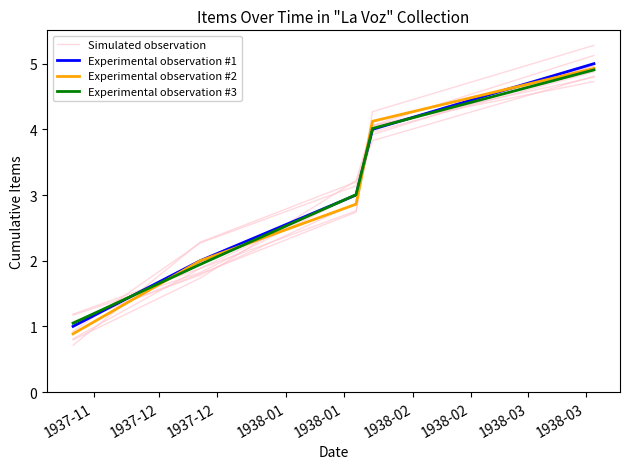

Between which two adjacent categories do Experimental observation #3 and Experimental observation #1 first intersect?

1937-11 and 1937-12